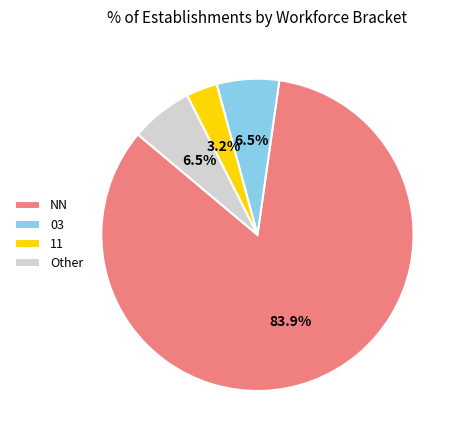

Which category has the smallest portion of the pie?

11